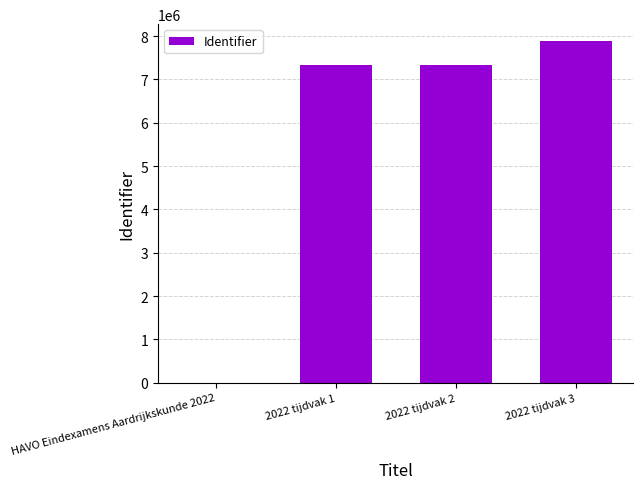

What is the sum of all values?

22568361